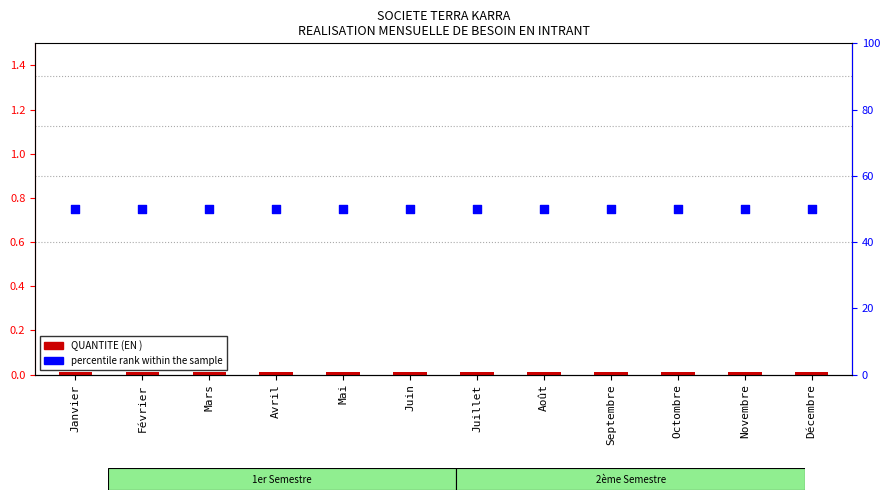

At which category is the sum across all series the highest?

Janvier